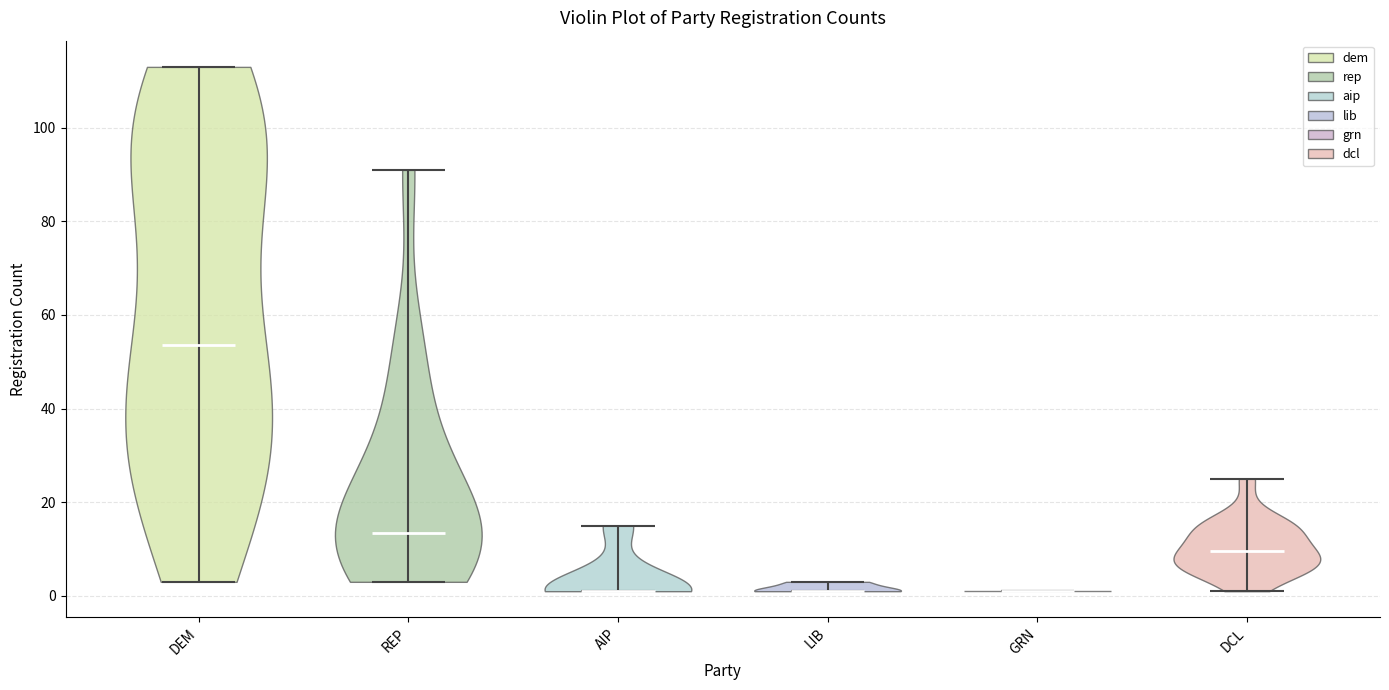

Reading left to right, read every violin against the y-axis: where its median line is, and the lowest and highest points it reaches. The values are not printed on the chart, so give them approximately, as read against the axis.

DEM: median line 54, lowest point 4, highest point 114
REP: median line 14, lowest point 4, highest point 92
AIP: median line 2, lowest point 2, highest point 16
LIB: median line 2, lowest point 2, highest point 4
GRN: median line 2, lowest point 2, highest point 2
DCL: median line 10, lowest point 2, highest point 26